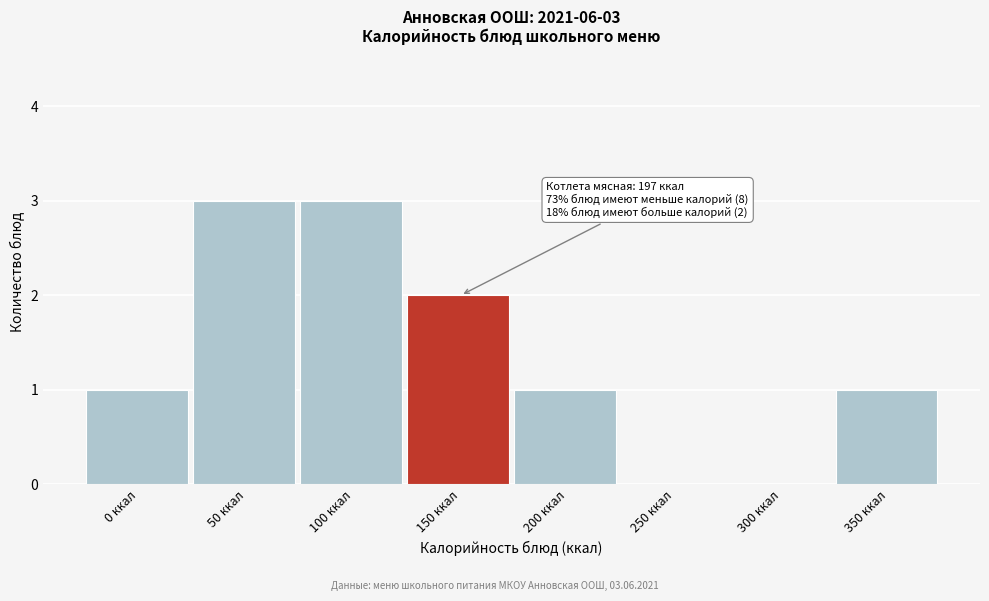

Reading left to right, what are all the values shown in this chart?

0 ккал=1	50 ккал=3	100 ккал=3	150 ккал=2	200 ккал=1	250 ккал=0	300 ккал=0	350 ккал=1